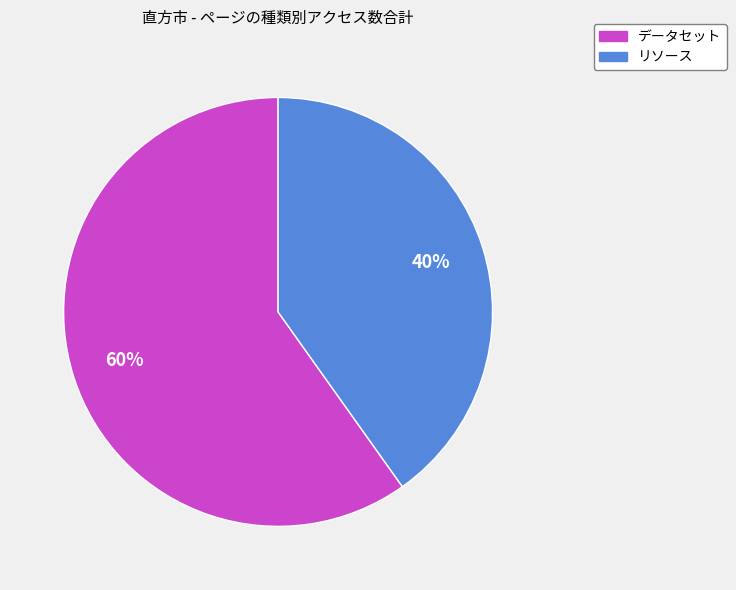

Is it true that データセット is 60% of the pie?

True